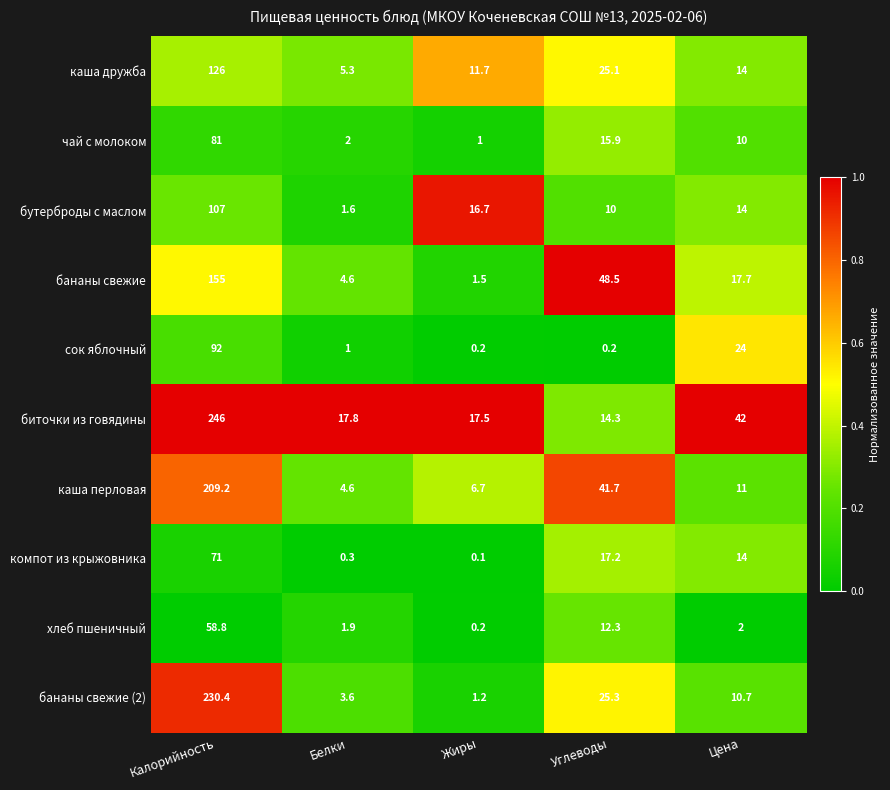

Which series has the widest spread of values?

биточки из говядины